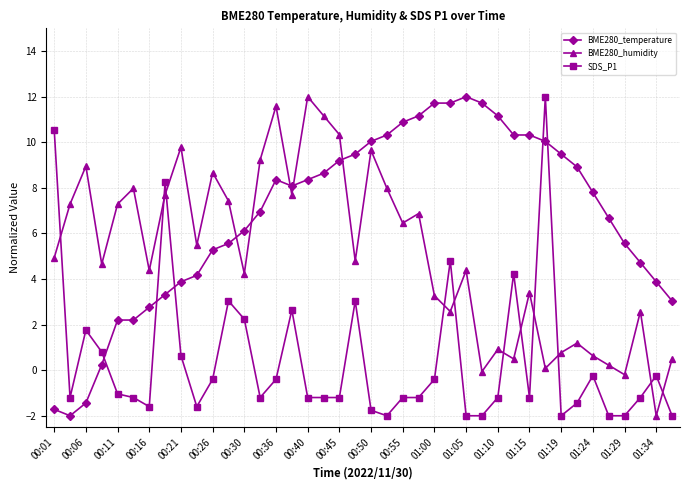

Which series has the largest total across all categories?

BME280_temperature